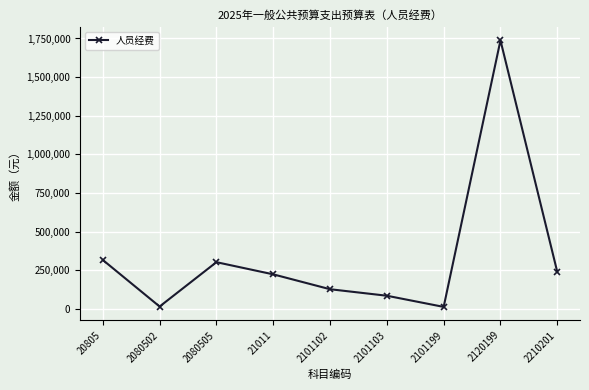

What is the difference between the maximum and minimum values?

1725898